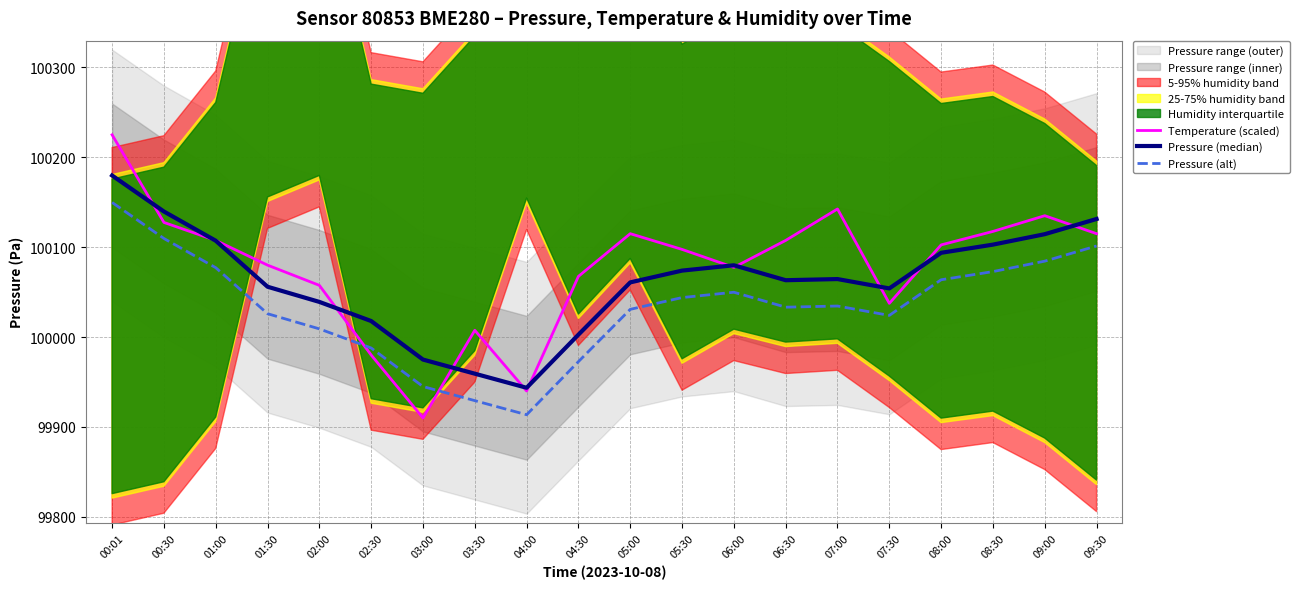

What is the difference between the highest and lowest values at 02:30?

37.8